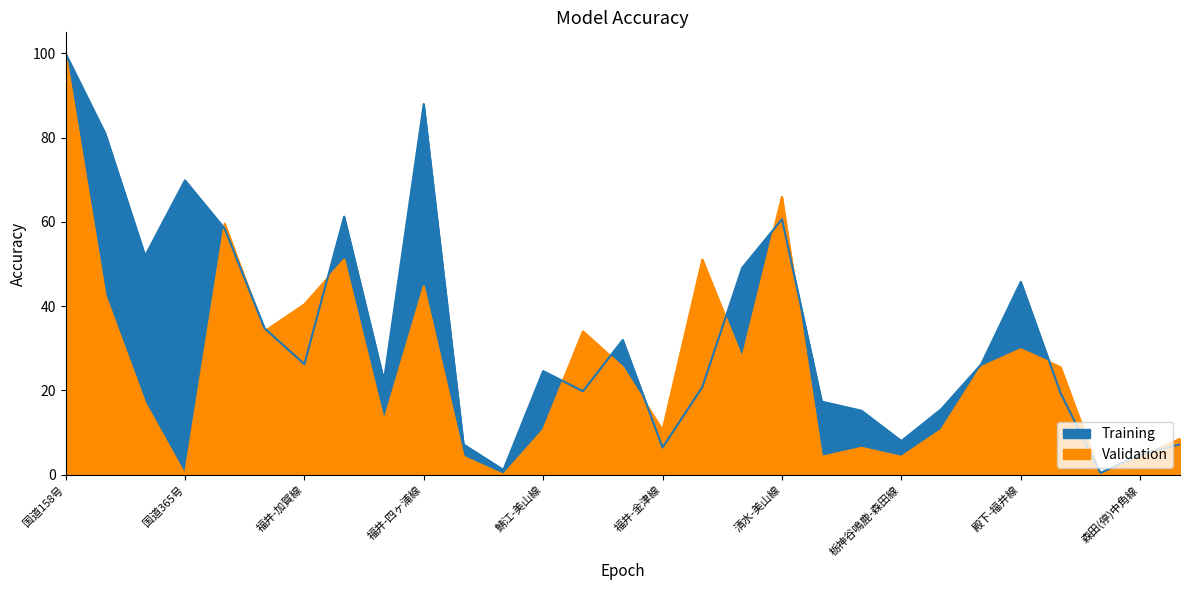

The Validation series shows 10.6 at 稲津-松岡線. True or false?

True